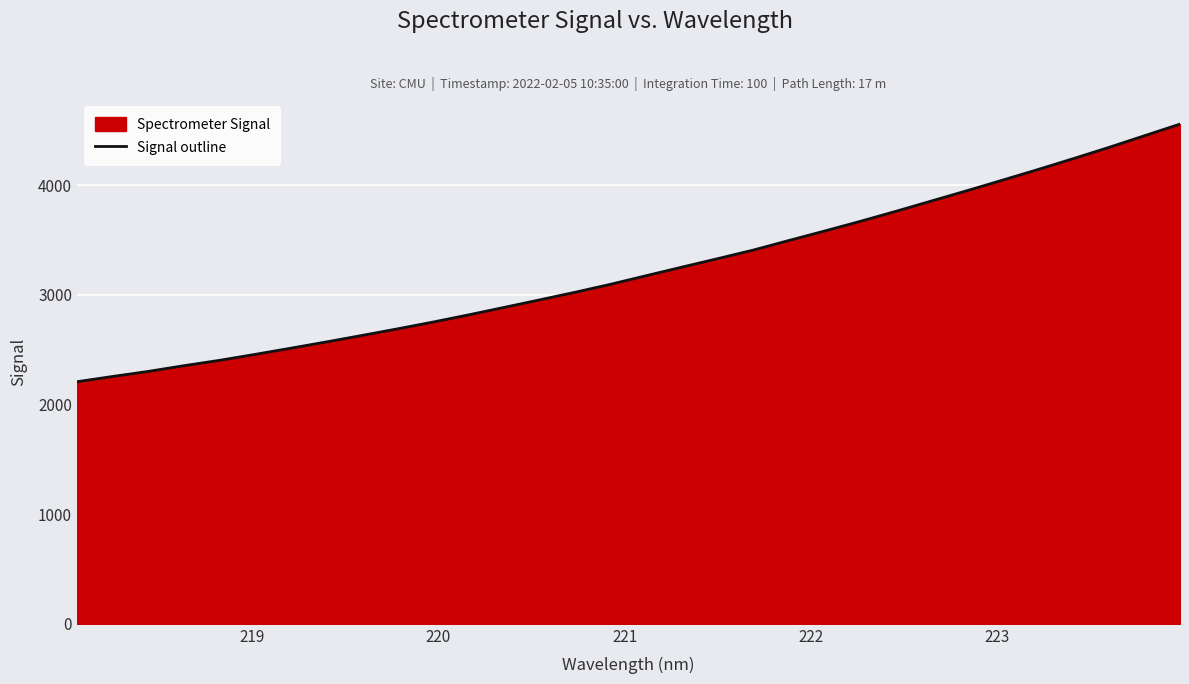

What is the maximum value shown in the chart?

4557.5